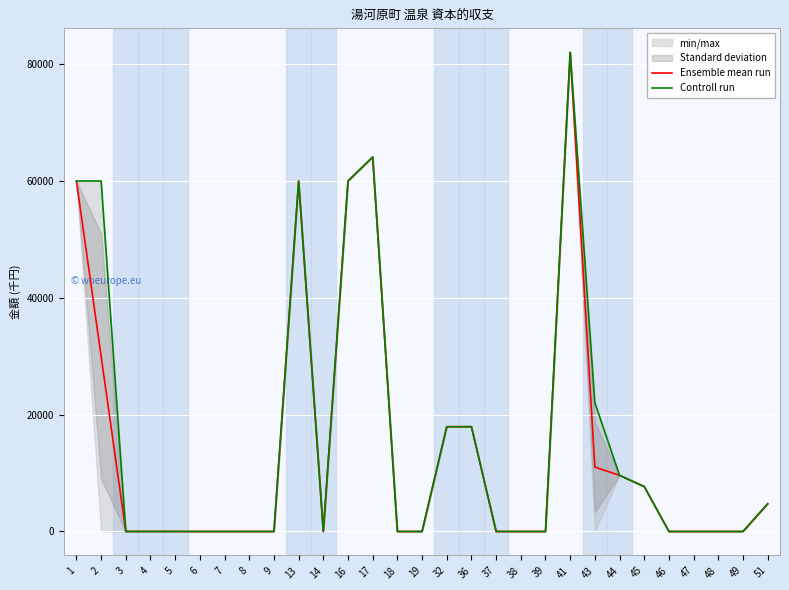

Is this an area chart (filled region under the line)?

No